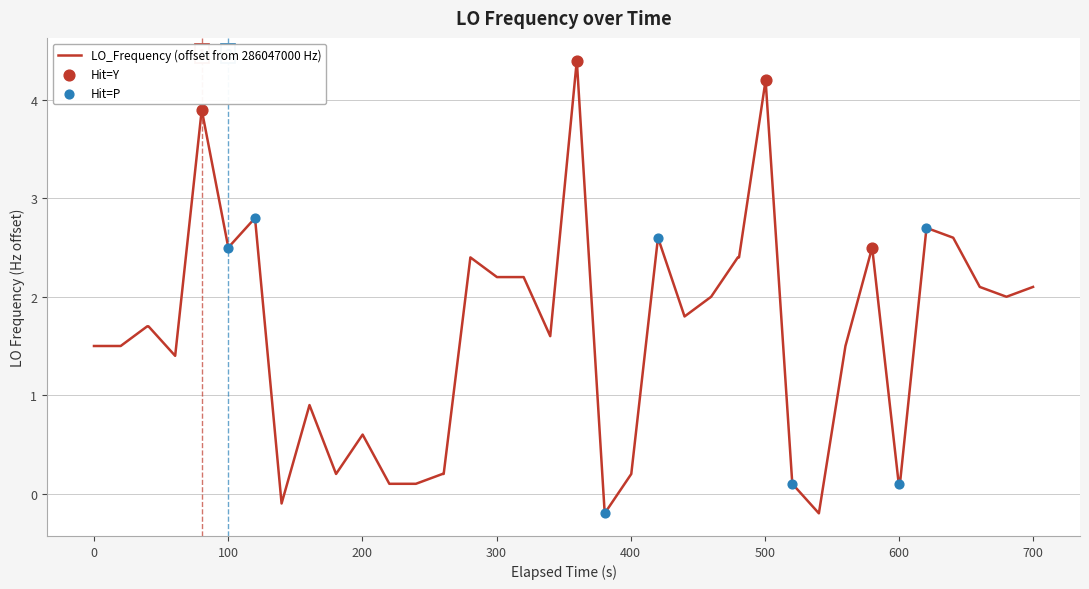

What is the difference between the maximum and minimum values?

4.6